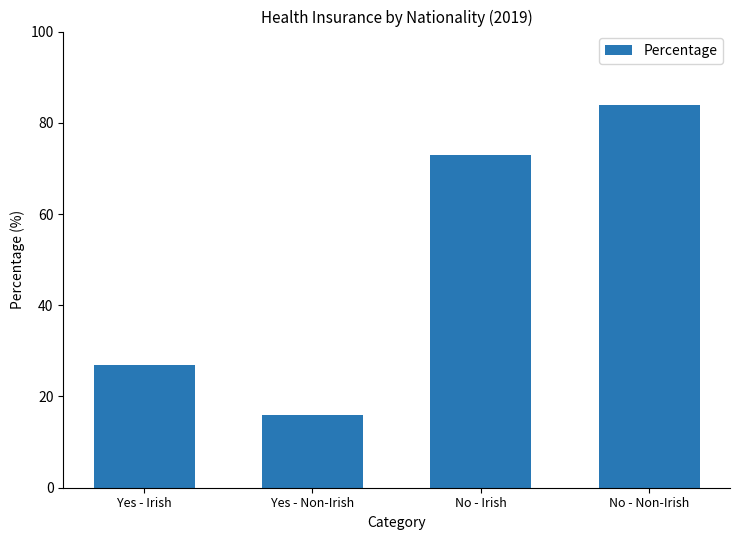

List the labels in order of value, largest first.

No - Non-Irish, No - Irish, Yes - Irish, Yes - Non-Irish